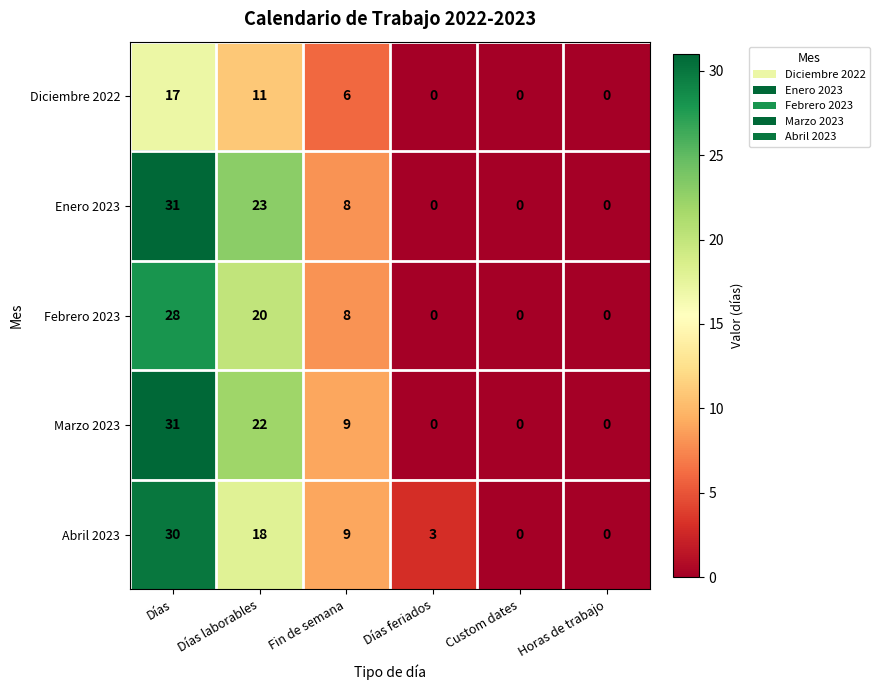

At which category is the sum across all series the highest?

Días